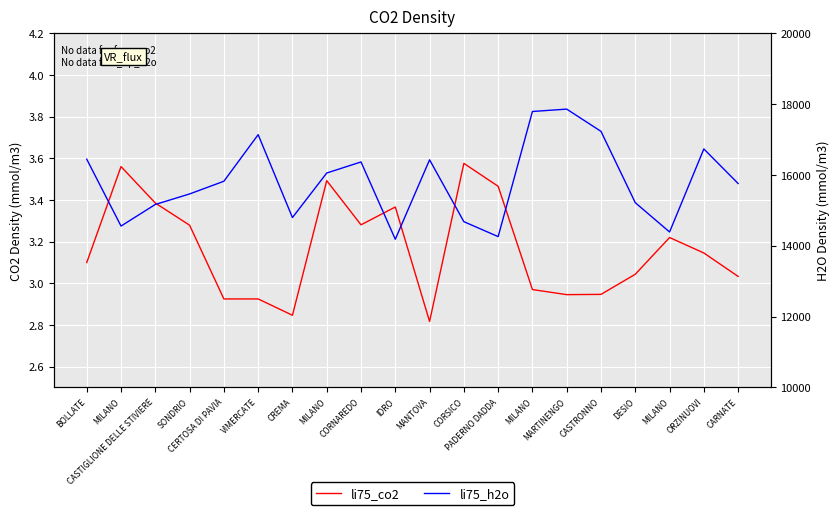

At how many categories does at least one series exceed 273?

20